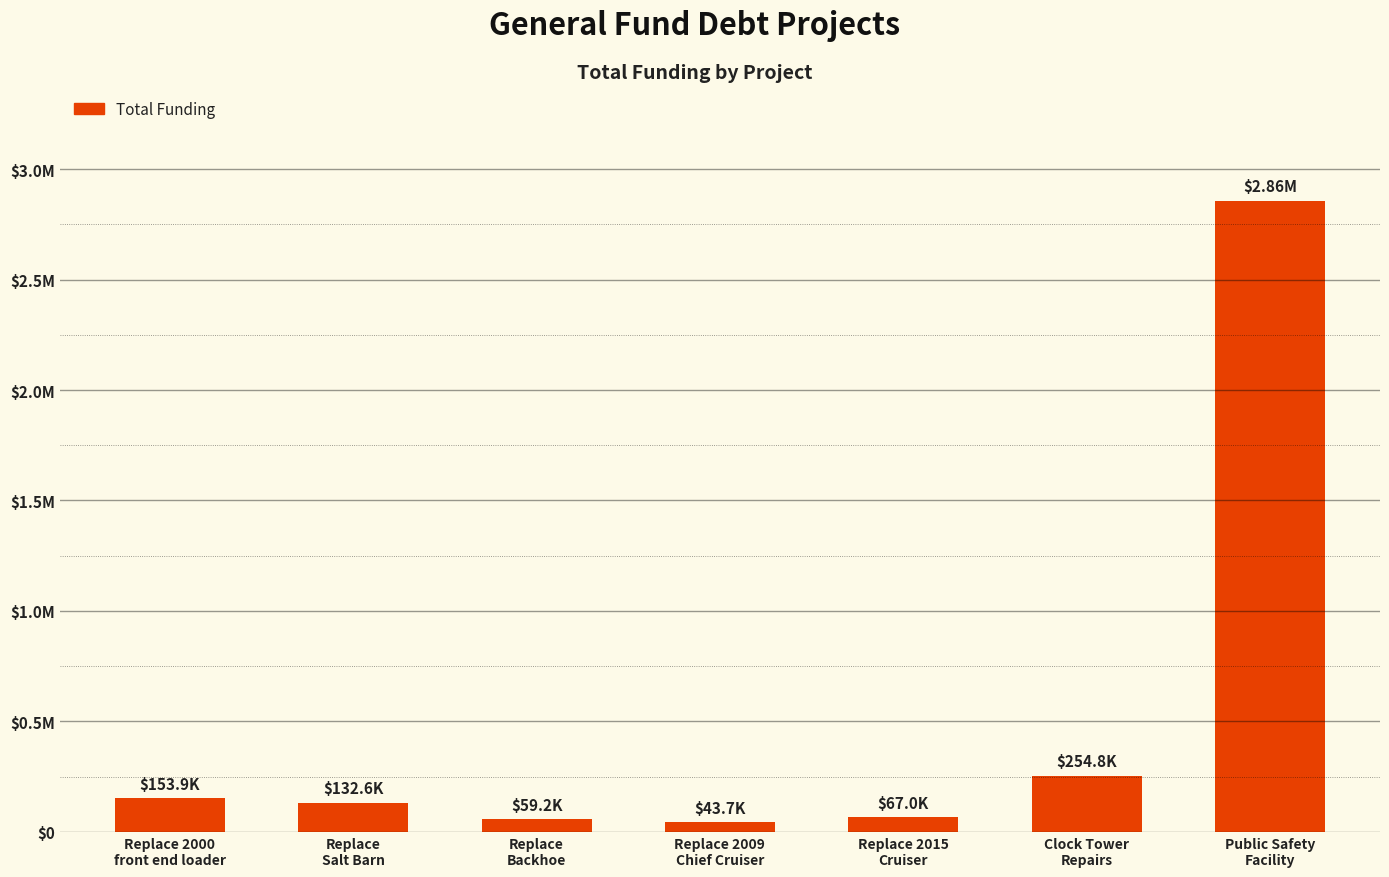

List the labels in order of value, largest first.

Public Safety
Facility, Clock Tower
Repairs, Replace 2000
front end loader, Replace
Salt Barn, Replace 2015
Cruiser, Replace
Backhoe, Replace 2009
Chief Cruiser